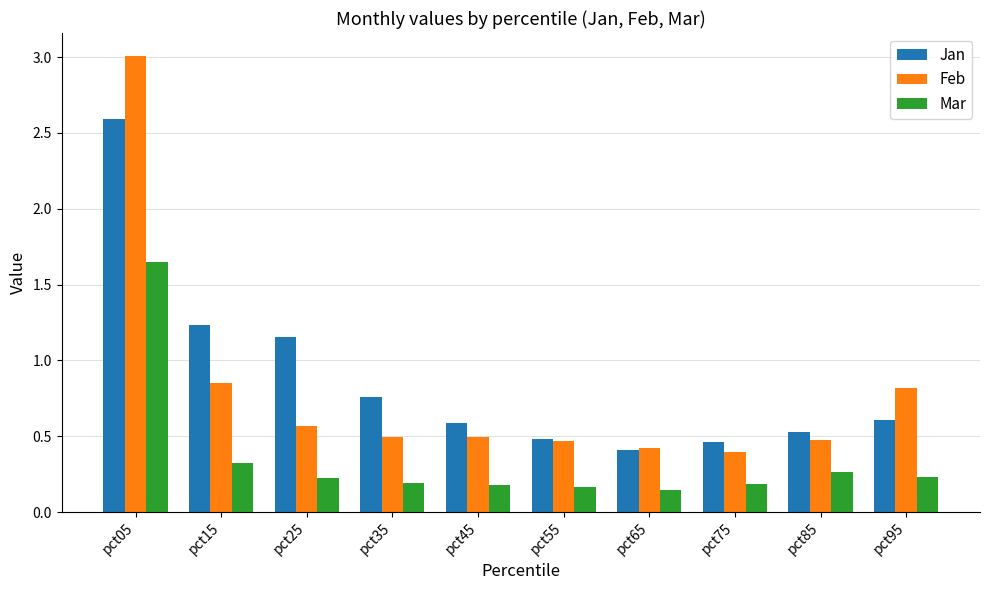

Is the value of Jan at pct15 greater than the value of Feb at pct55?

Yes